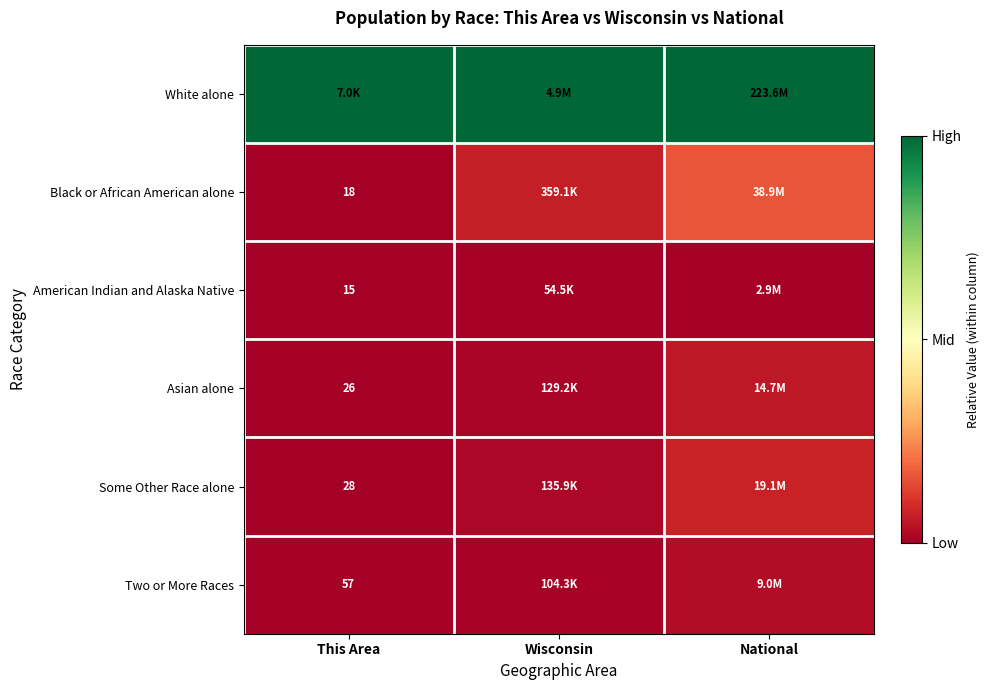

Is the value of Two or More Races at This Area greater than the value of Black or African American alone at This Area?

Yes